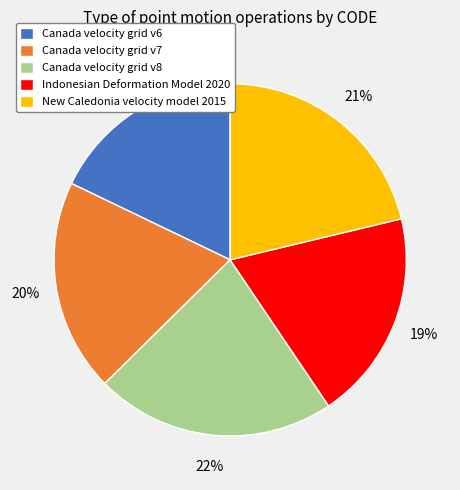

What is the ratio of the value at Canada velocity grid v6 to the value at Canada velocity grid v8?

0.8